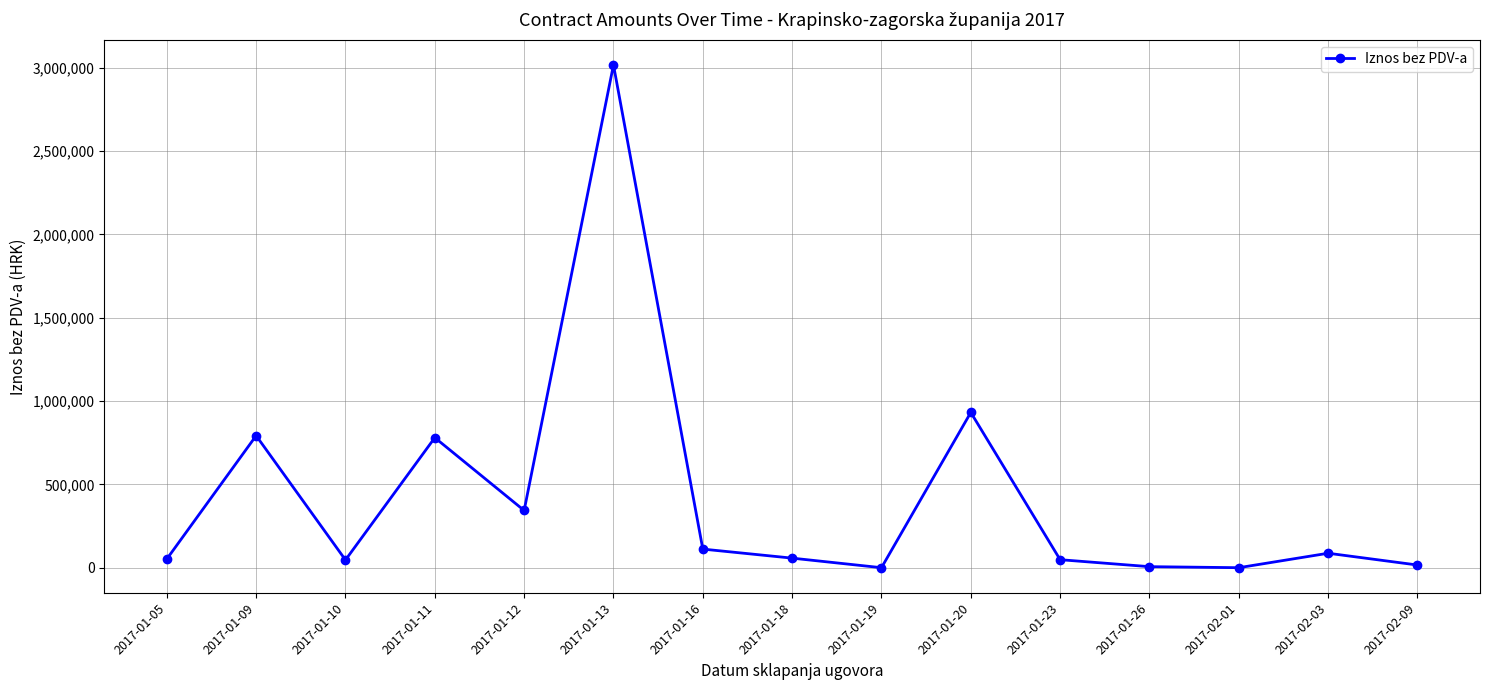

At which label is the value closest to 1508000?

2017-01-20